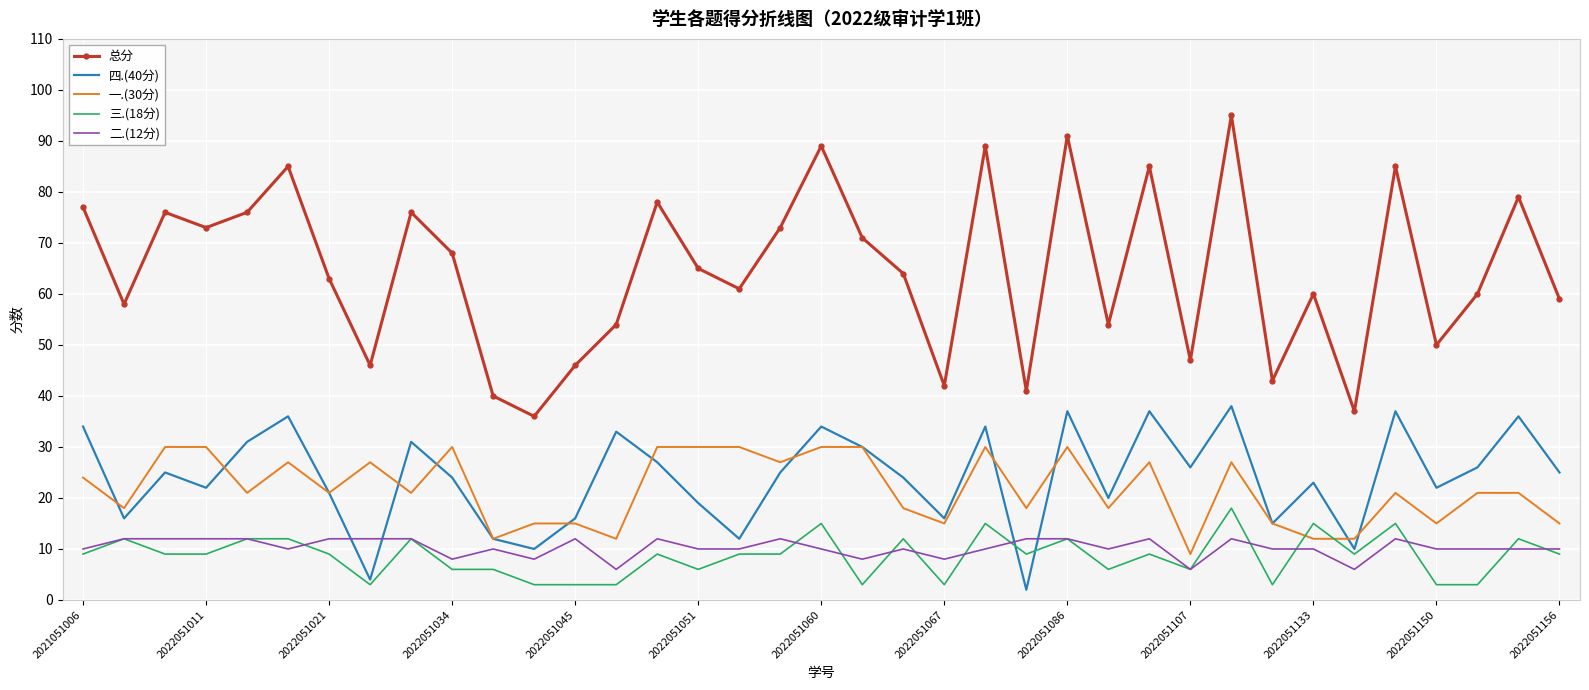

What is the average value of the 三.(18分) series?

9